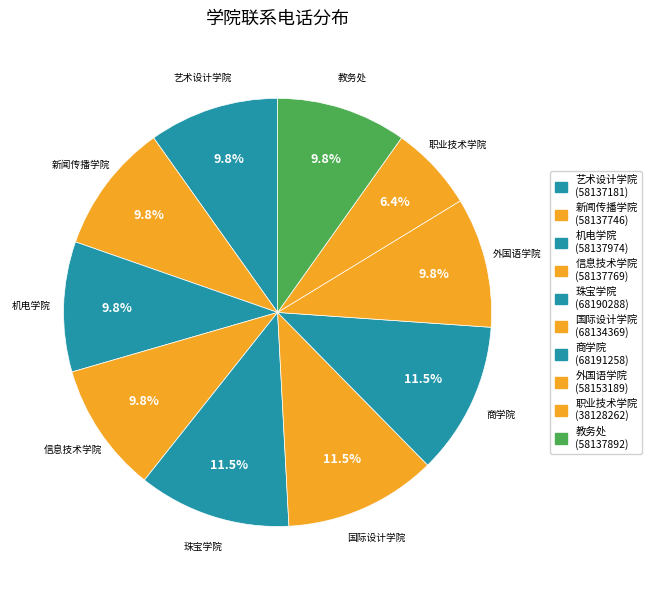

Is it true that 商学院 is 22% of the pie?

False